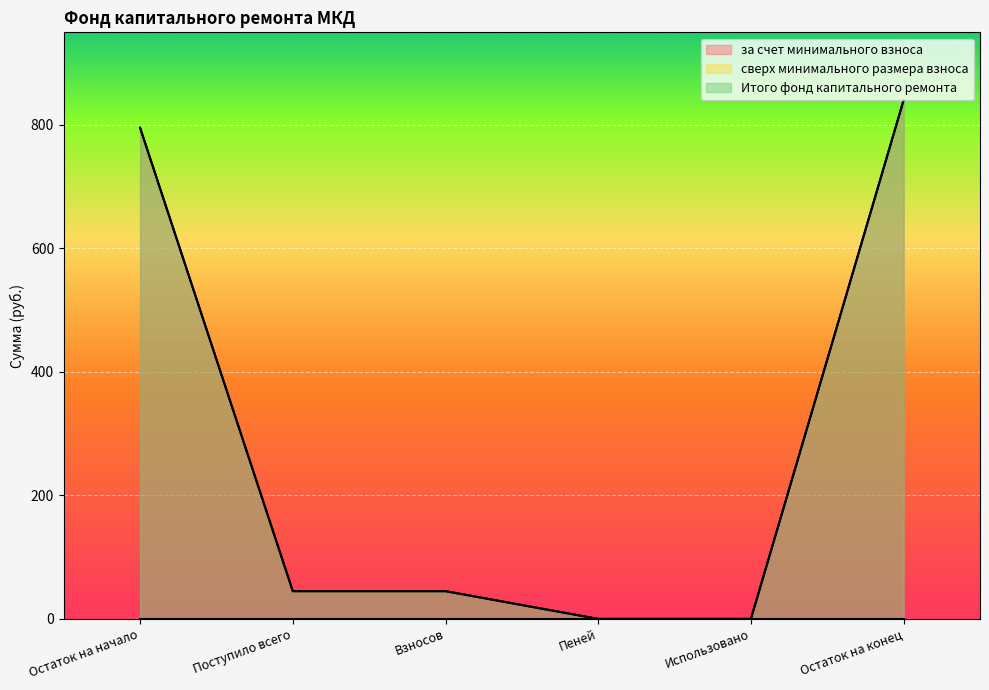

In за счет минимального взноса, how many points are lower than both neighbors (excluding endpoints)?

1